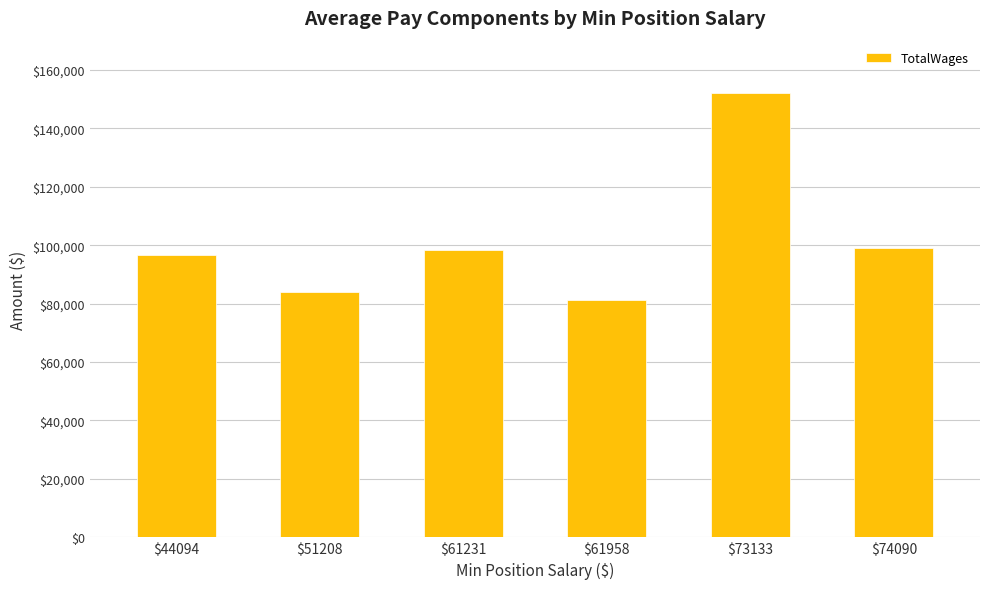

Reading right to left, transcribe all the data shown in this chart.

$74090=99144	$73133=151990	$61958=81316	$61231=98249	$51208=83951	$44094=96698